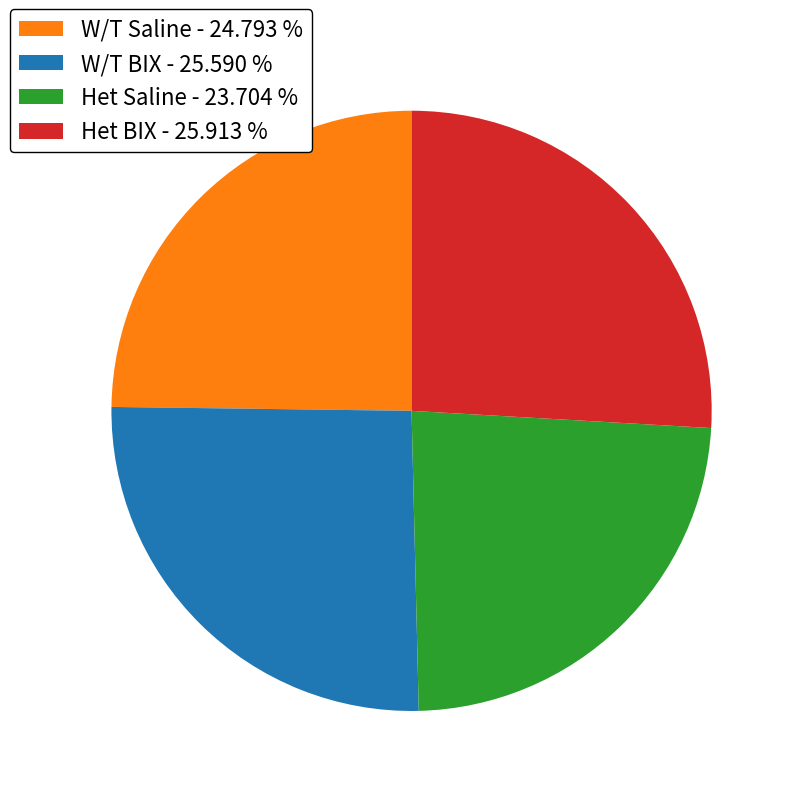

Does any single category account for the majority?

No